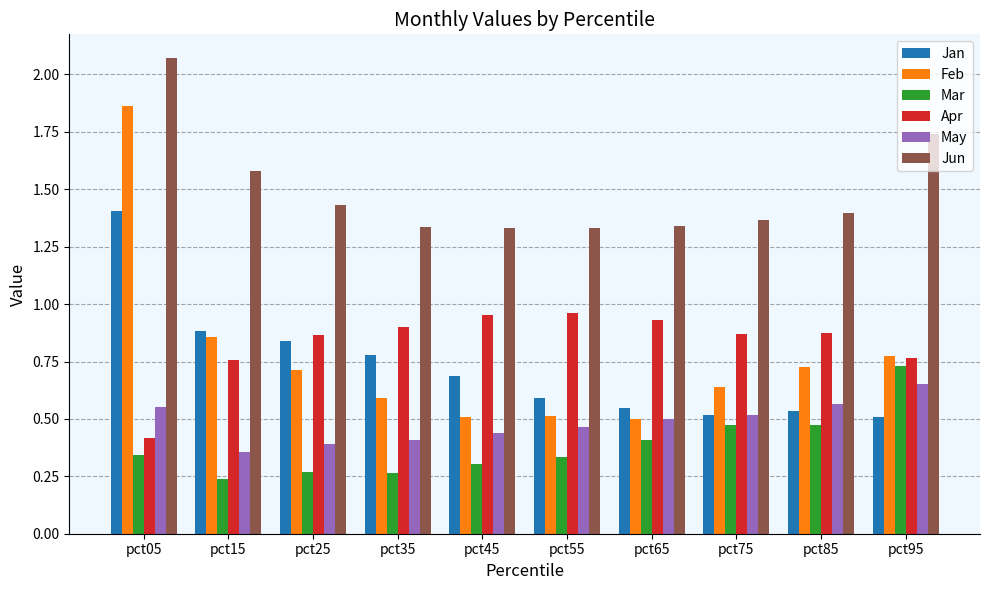

How many groups of bars are there?

10